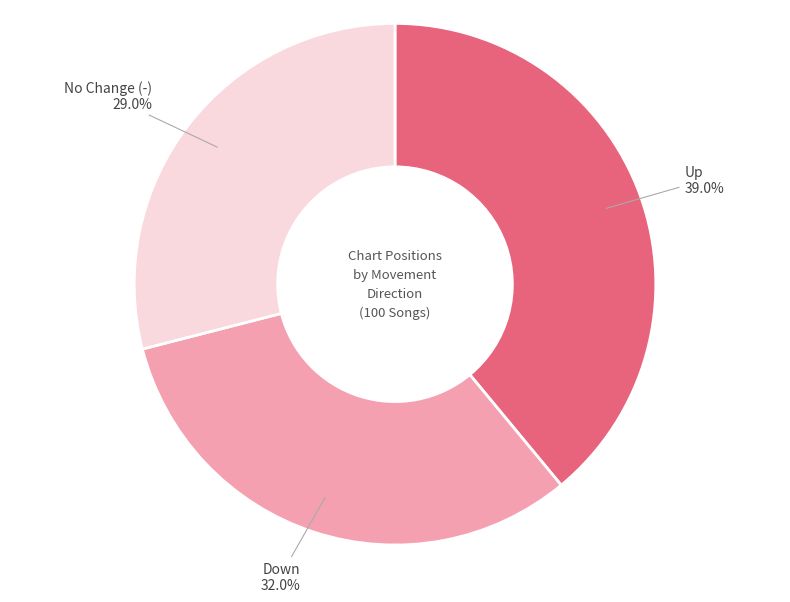

Does any single category account for the majority?

No